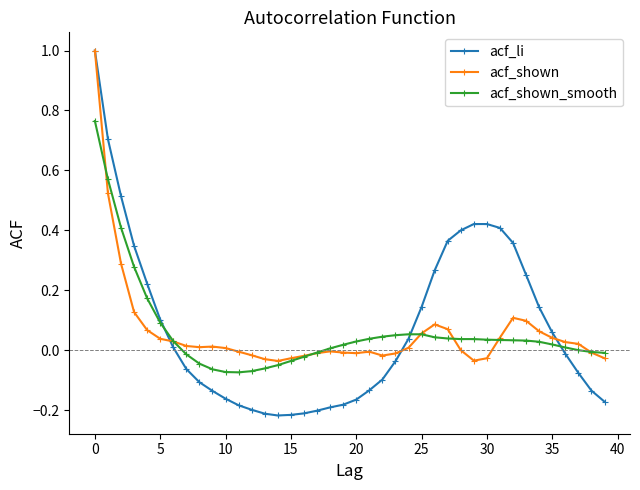

What is the greatest value displayed?

1.0